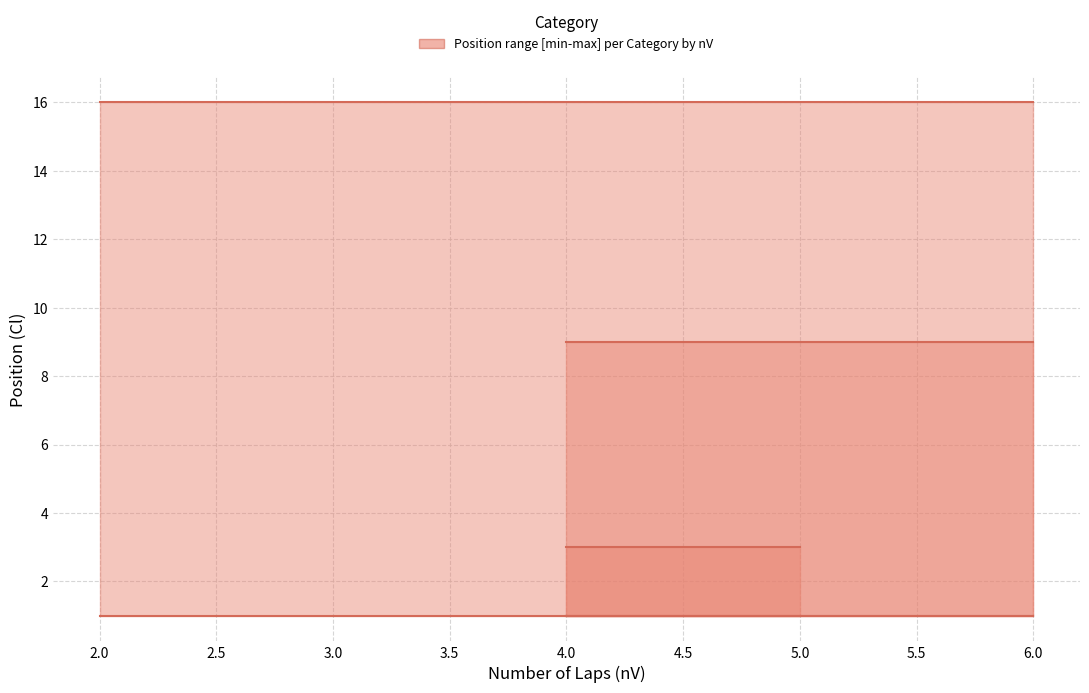

What is the highest value of the lower series?

1